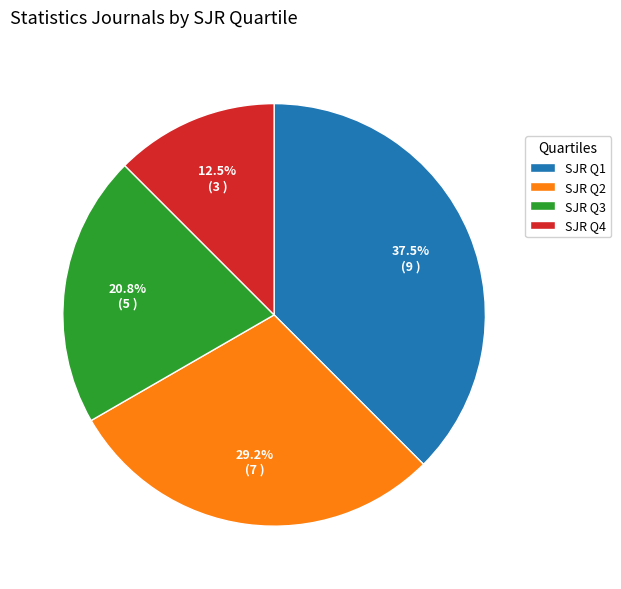

How many slices are in this pie chart?

4